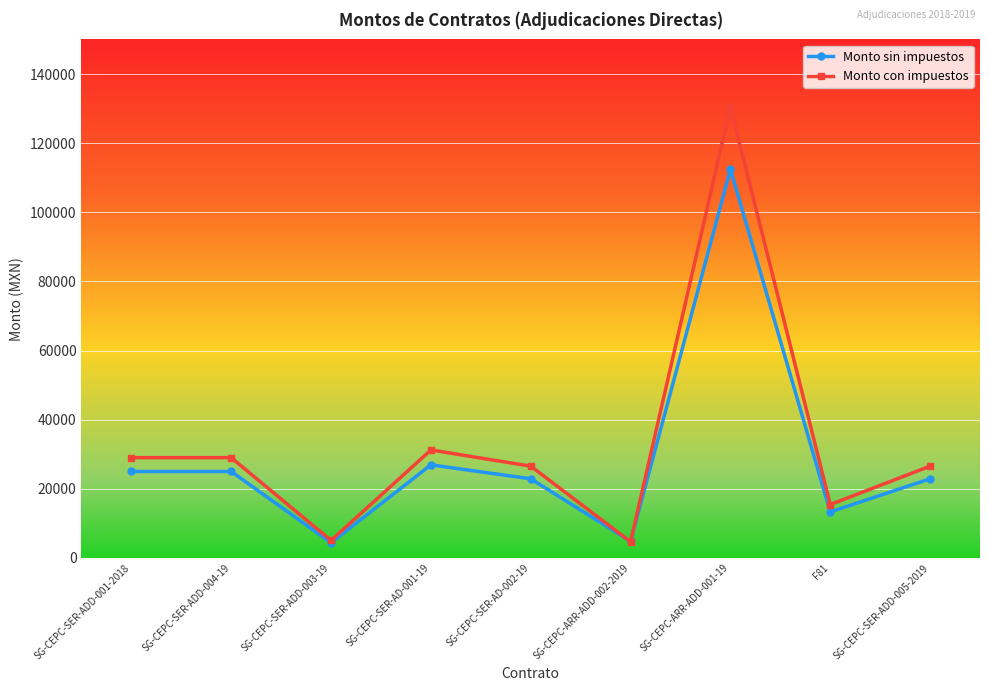

What is the total value across all series at SG-CEPC-SER-ADD-005-2019?

49420.8